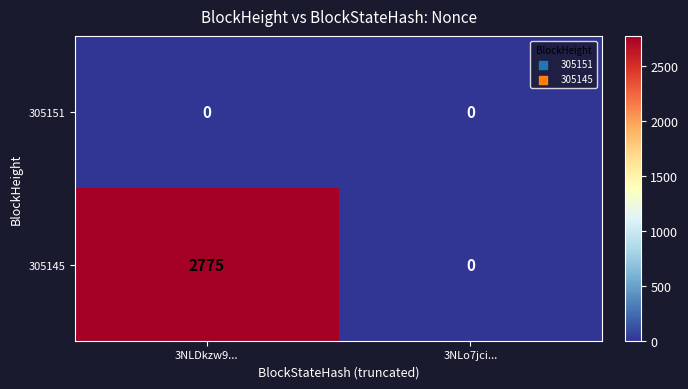

Which series has the largest total across all categories?

305145